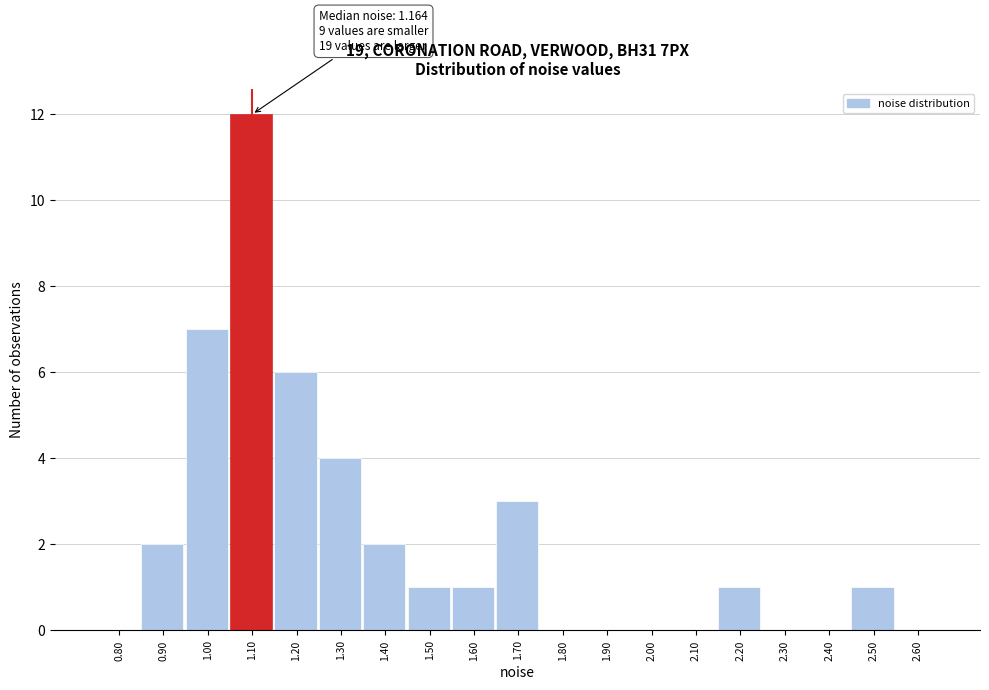

Reading left to right, list all the values displayed in this chart.

0.80=0	0.90=2	1.00=7	1.10=12	1.20=6	1.30=4	1.40=2	1.50=1	1.60=1	1.70=3	1.80=0	1.90=0	2.00=0	2.10=0	2.20=1	2.30=0	2.40=0	2.50=1	2.60=0